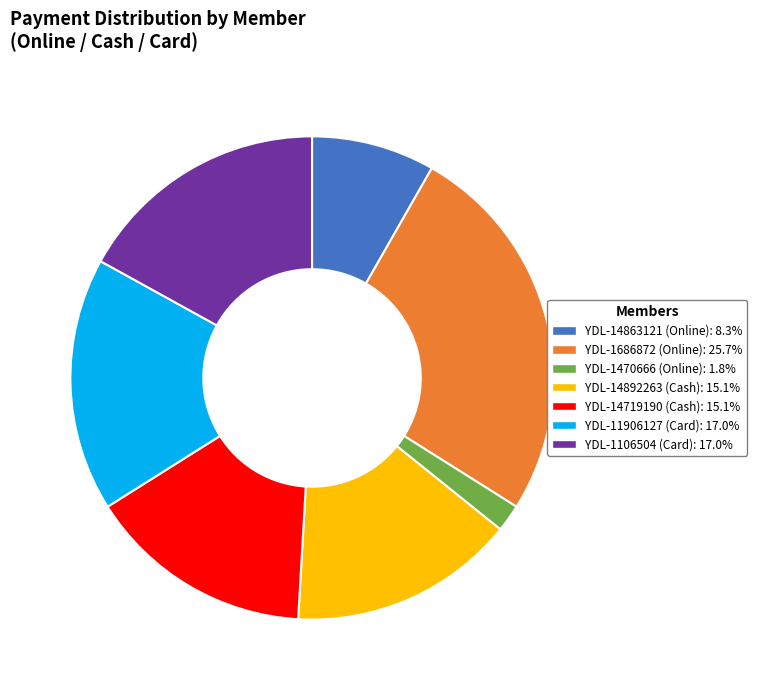

Is there any slice that represents more than half of the pie?

No